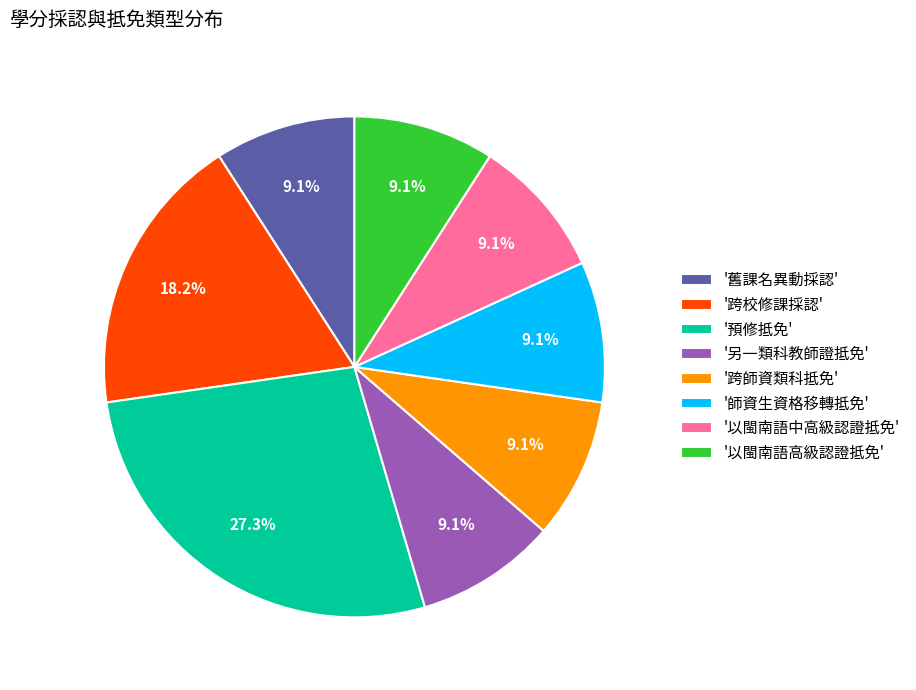

Which category has the biggest portion of the pie?

'預修抵免'